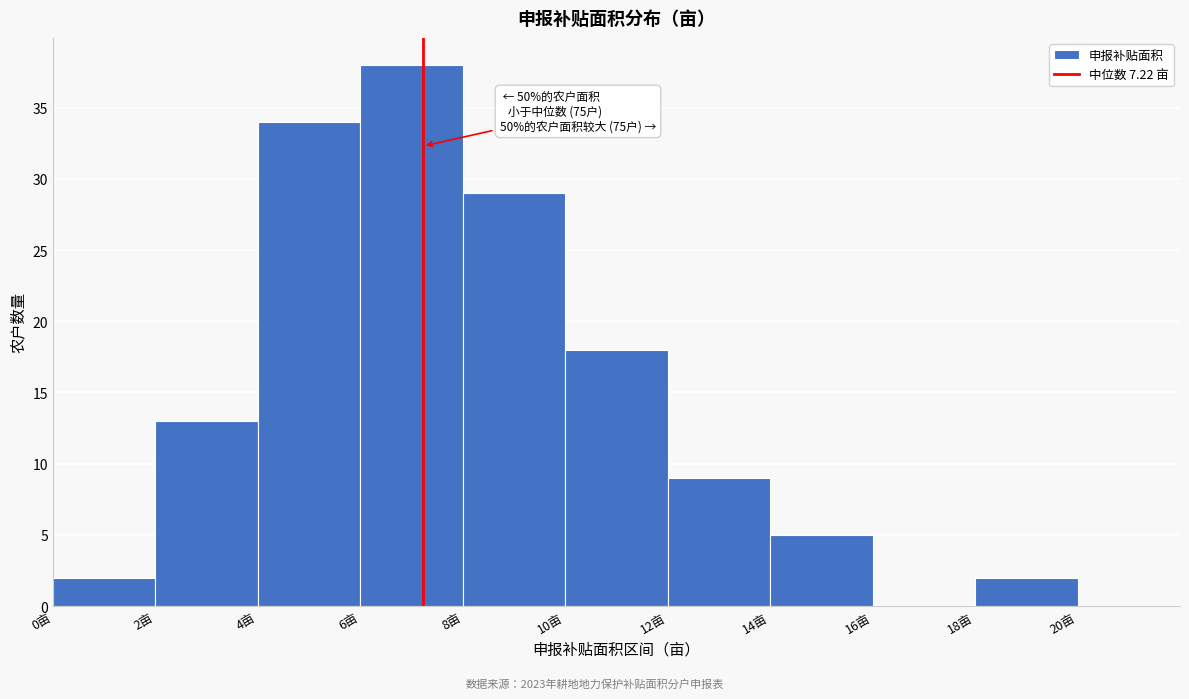

Over which range of the x-axis is the bar tallest?

6 to 8